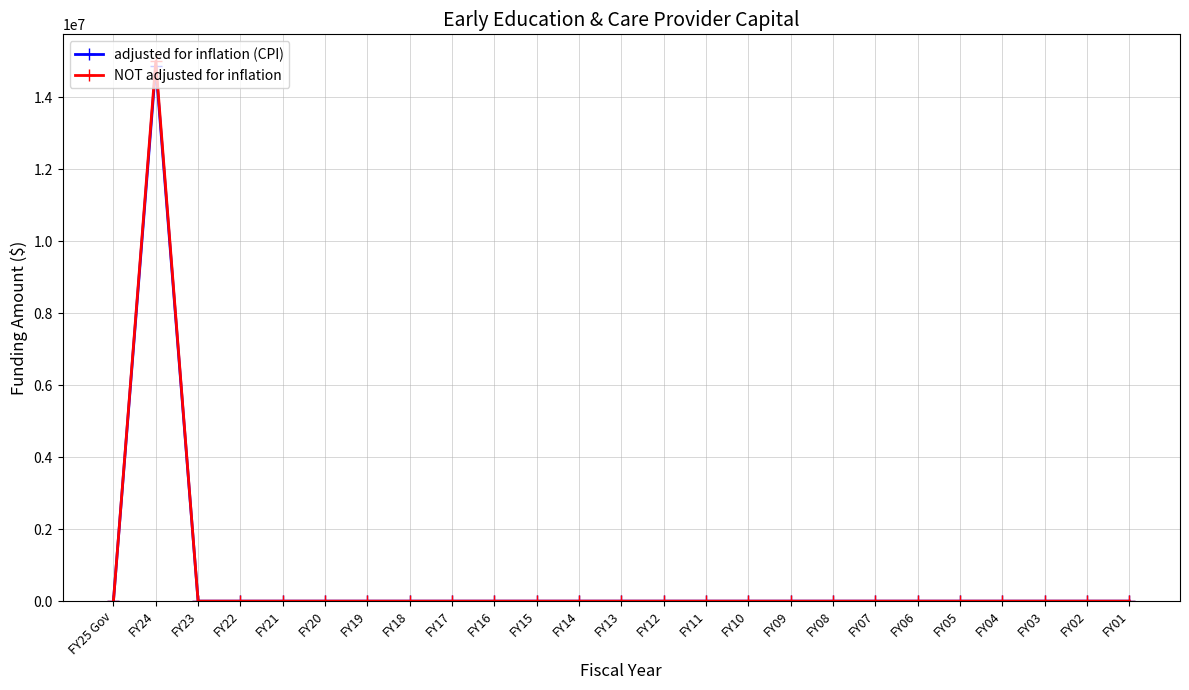

What is the sum of the adjusted for inflation (CPI) values at FY24 and FY07?

14868557